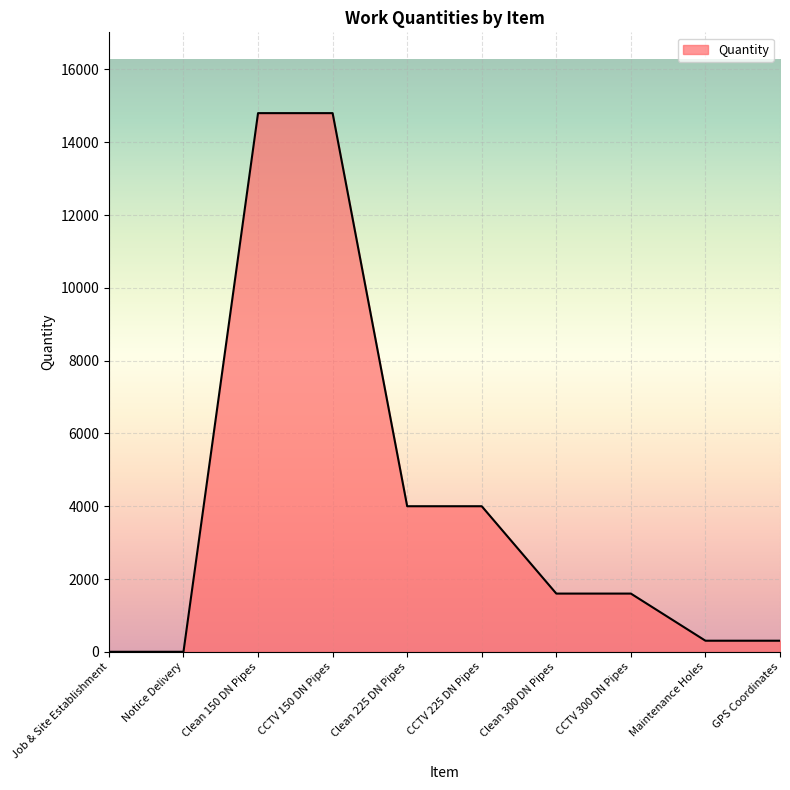

True or false: the data shows 4000 at Clean 225 DN Pipes.

True